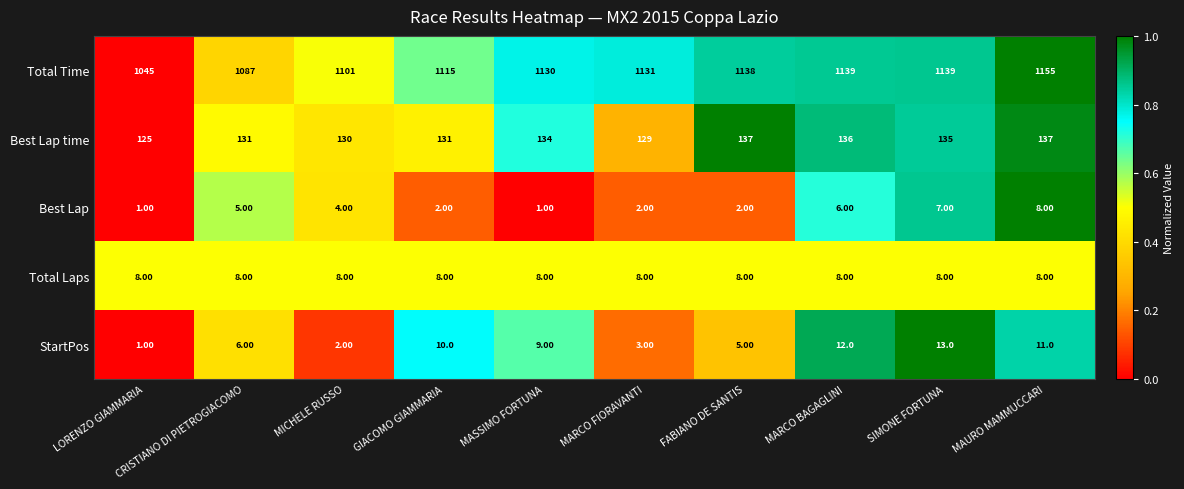

Count the number of categories in the chart.

10